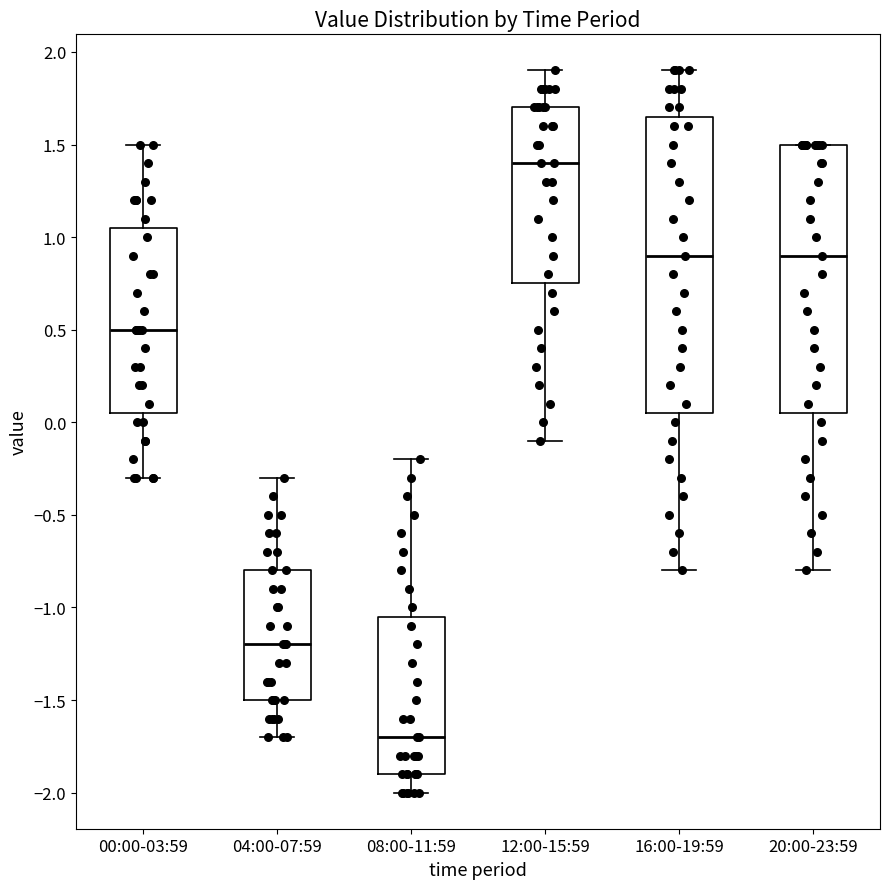

Reading left to right, read every box against the y-axis: the position of its median line, the range the box covers, and the ends of its whiskers. The values are not printed on the chart, so give them approximately, as read against the axis.

00:00-03:59: median 0.50, box 0.05 to 1.05, whiskers -0.30 to 1.50
04:00-07:59: median -1.20, box -1.50 to -0.80, whiskers -1.70 to -0.30
08:00-11:59: median -1.70, box -1.90 to -1.05, whiskers -2.00 to -0.20
12:00-15:59: median 1.40, box 0.75 to 1.70, whiskers -0.10 to 1.90
16:00-19:59: median 0.90, box 0.05 to 1.65, whiskers -0.80 to 1.90
20:00-23:59: median 0.90, box 0.05 to 1.50, whiskers -0.80 to 1.50